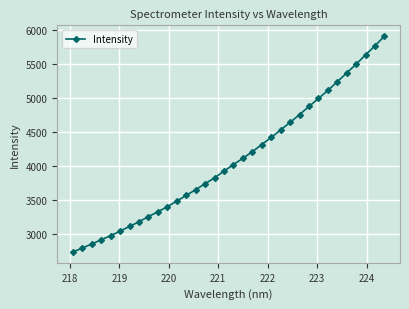

What is the maximum value shown in the chart?

5912.7